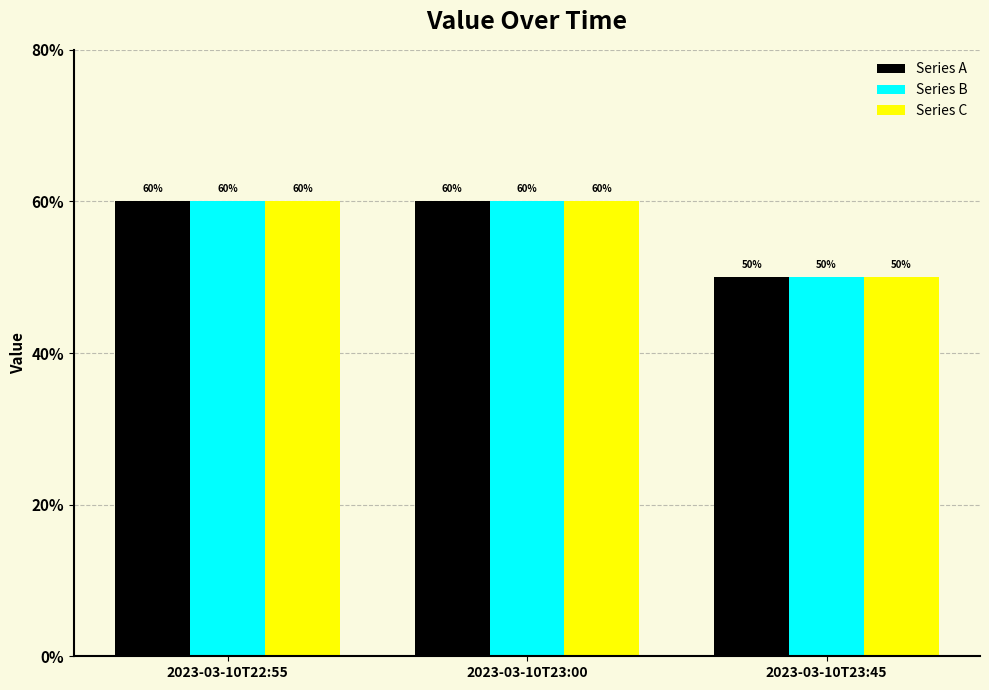

Are the bars horizontal?

No